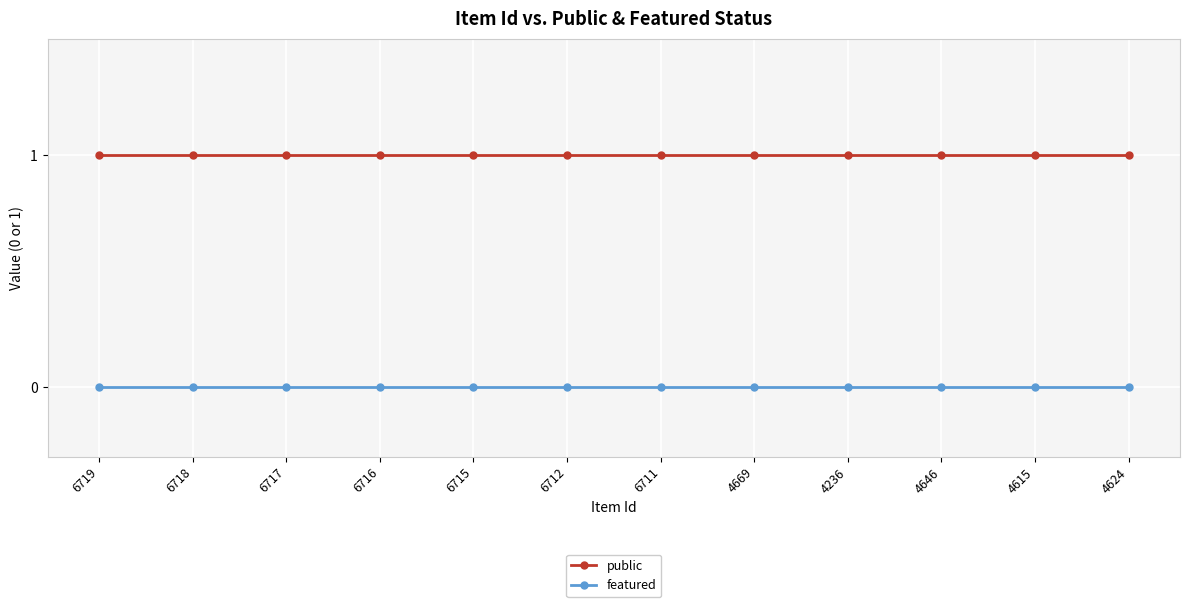

How many data points does each series have?

12